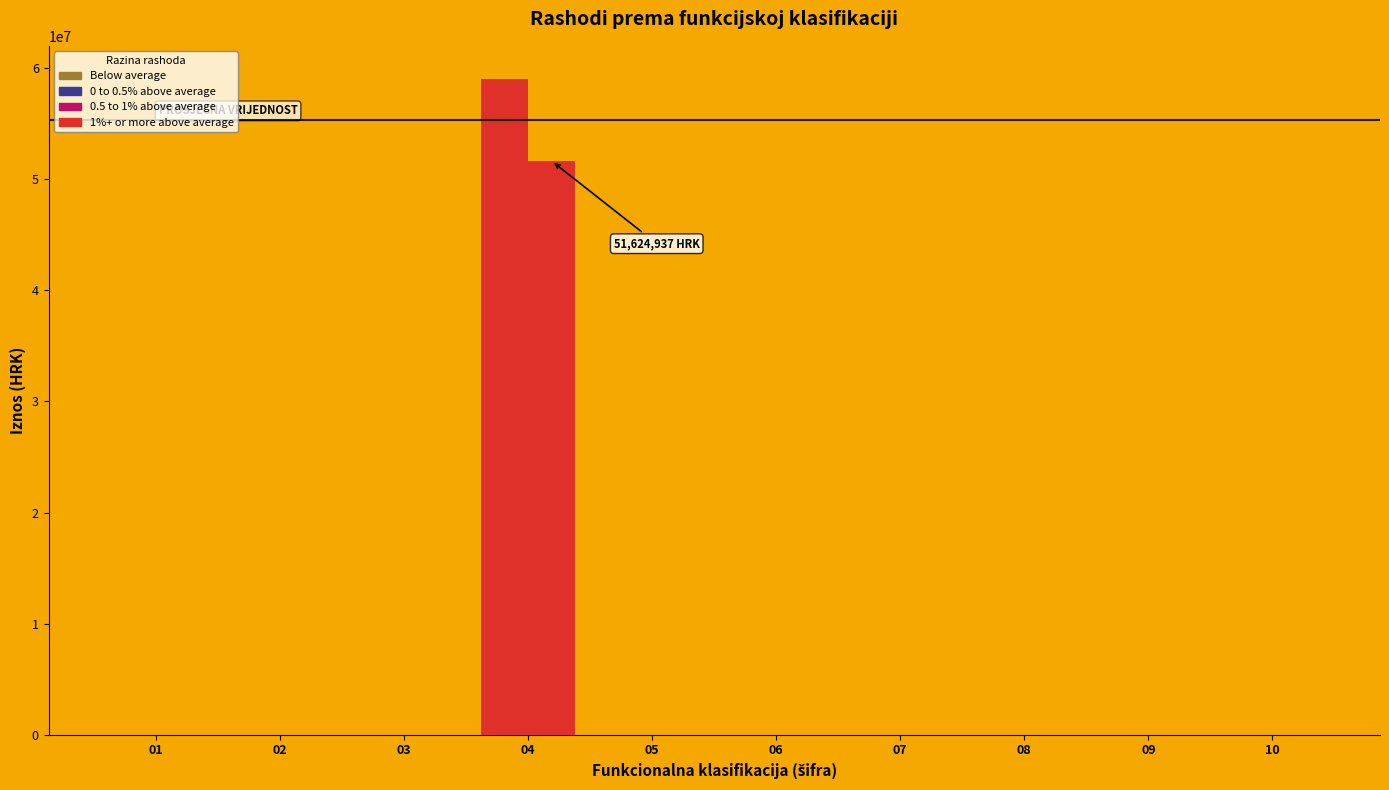

Reading right to left, extract all data points from this chart.

Ostvareno - prethodno razdoblje: 0	0	0	0	0	0	59051087	0	0	0
Ostvareno - tekuce razdoblje: 0	0	0	0	0	0	51624937	0	0	0